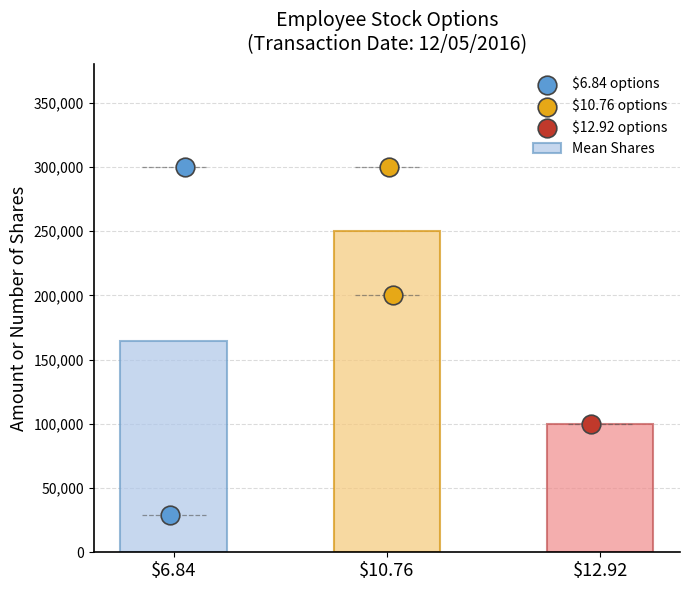

Approximately how many times larger is the value at 10.76 (200000) compared to 12.92 (100000)?

2.0